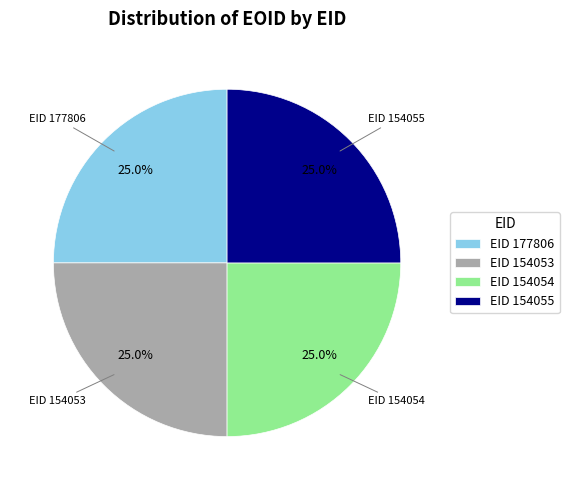

Does any single category account for the majority?

No